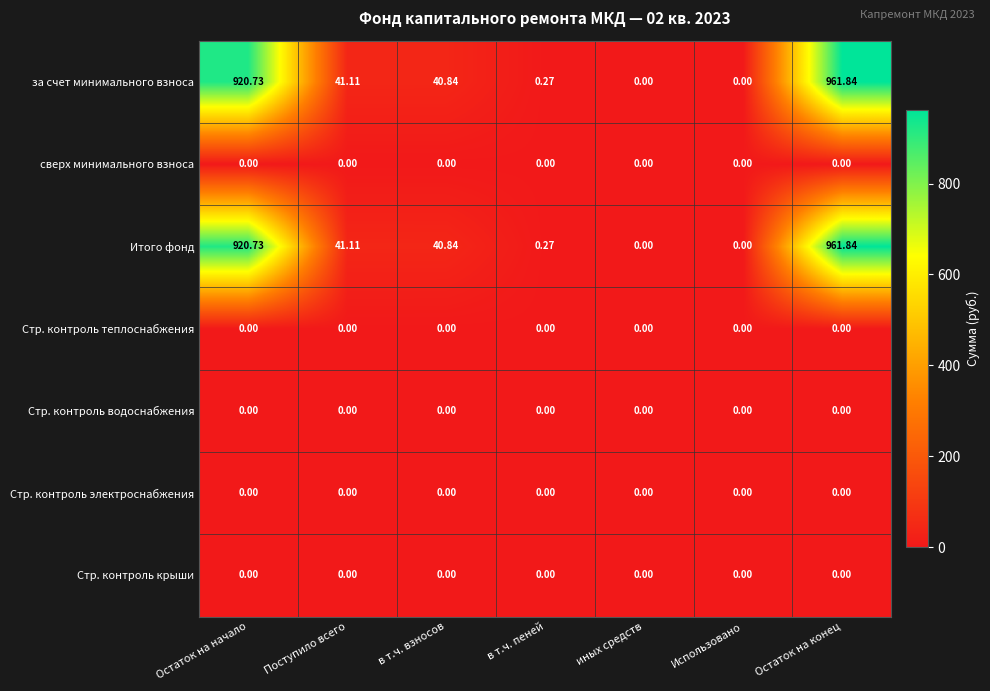

At which category is the sum across all series the highest?

Остаток на конец